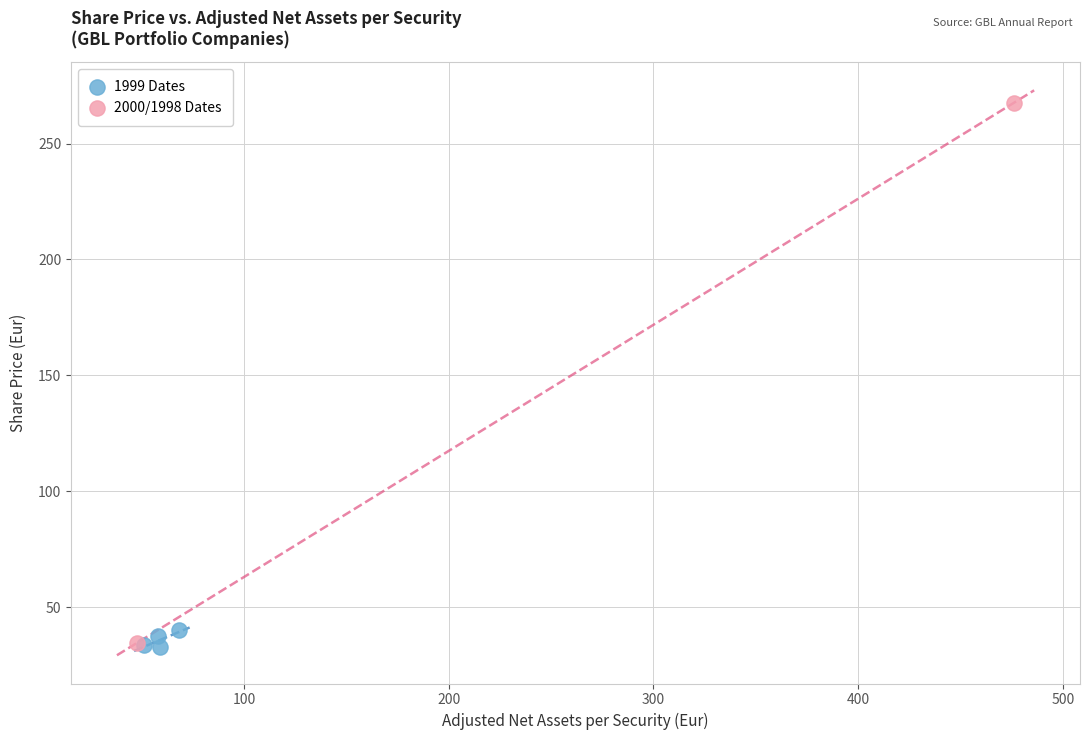

What are all the series names shown in the legend?

1999 Dates, 2000/1998 Dates